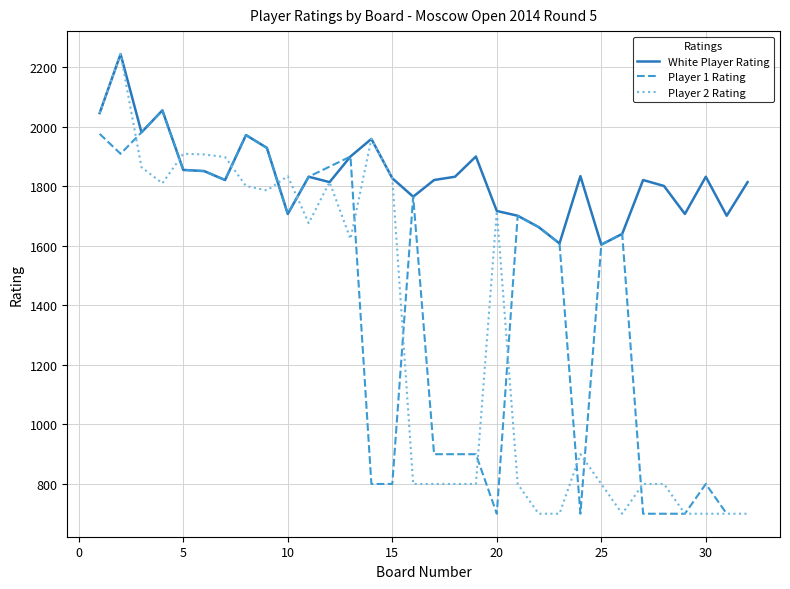

What is the value of the White Player Rating point at the 1st from the left?

2046